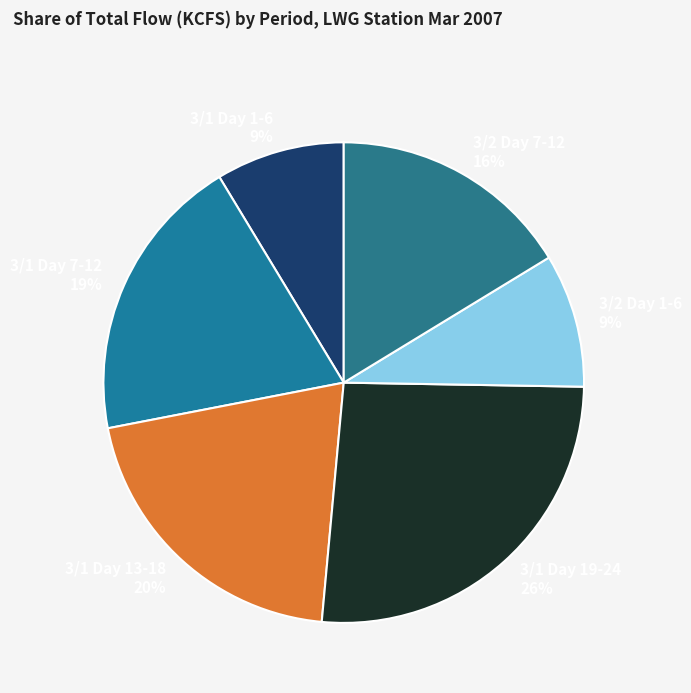

How many slices are in this pie chart?

6